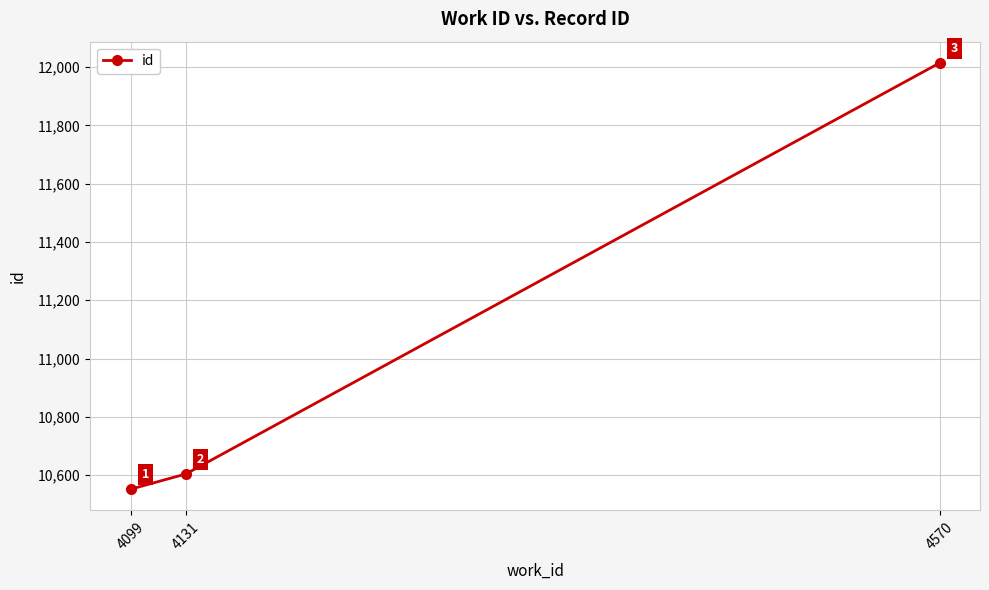

List the labels in order of value, smallest first.

4099, 4131, 4570